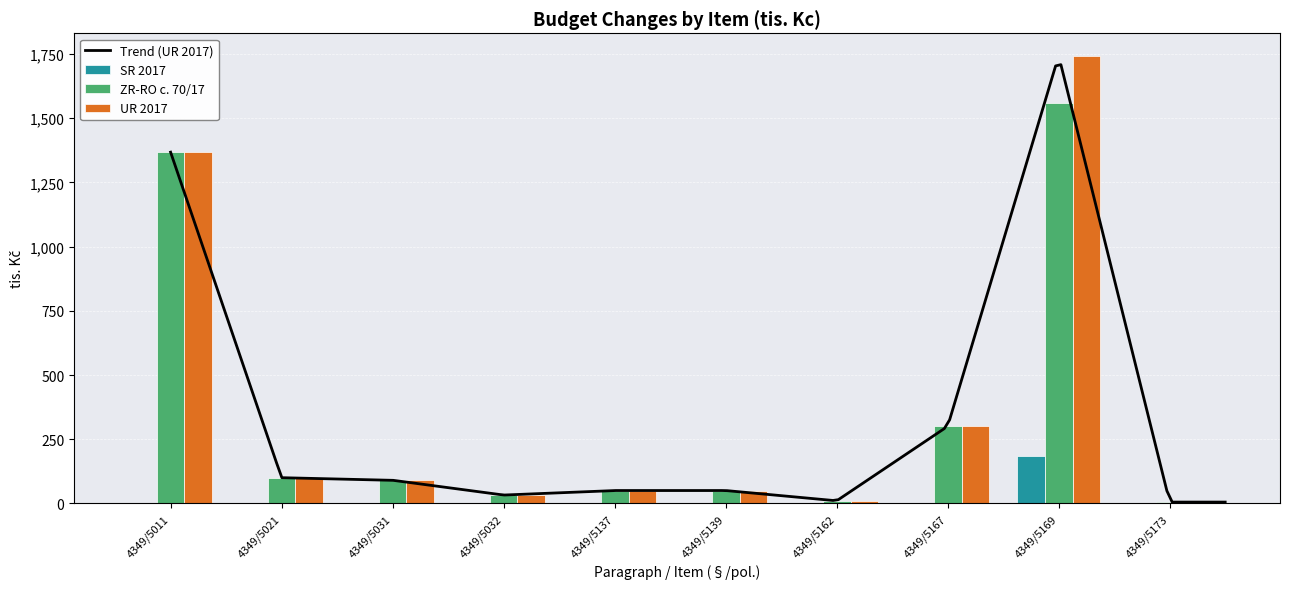

The value of UR 2017 at 4349/5032 is 32.4. True or false?

True